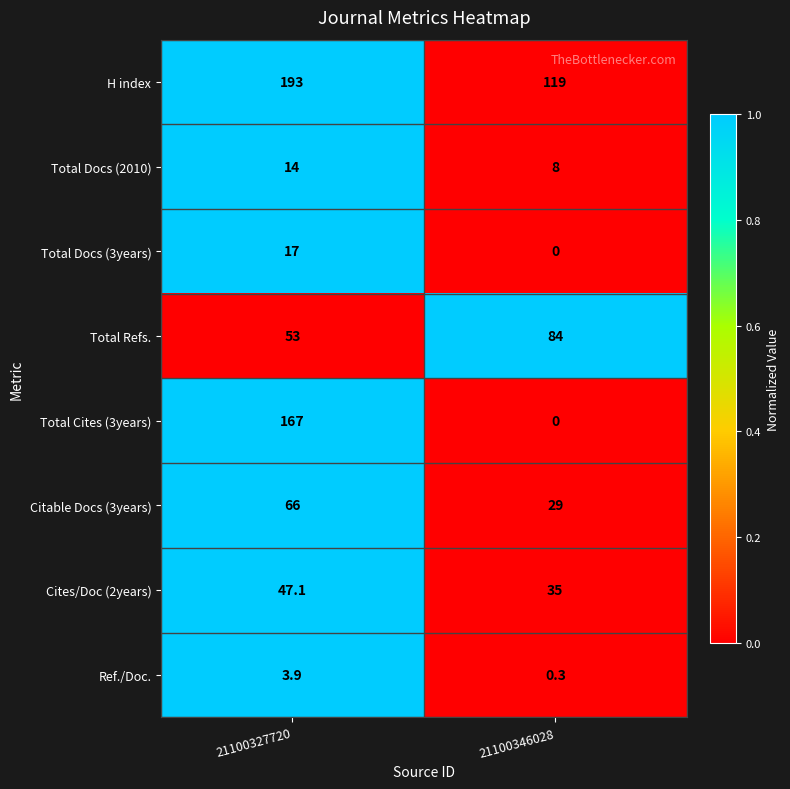

At which category does the chart reach its peak across all series?

21100327720